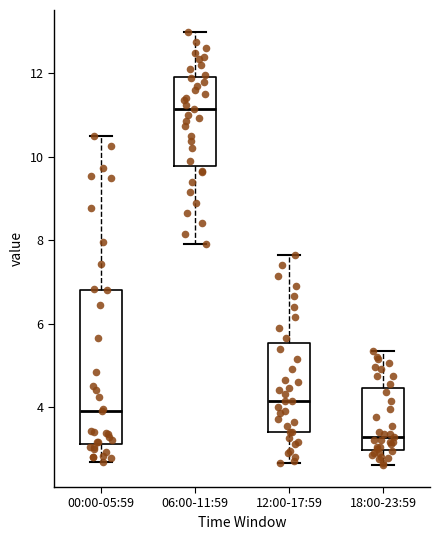

Which box's median line is the highest?

06:00-11:59